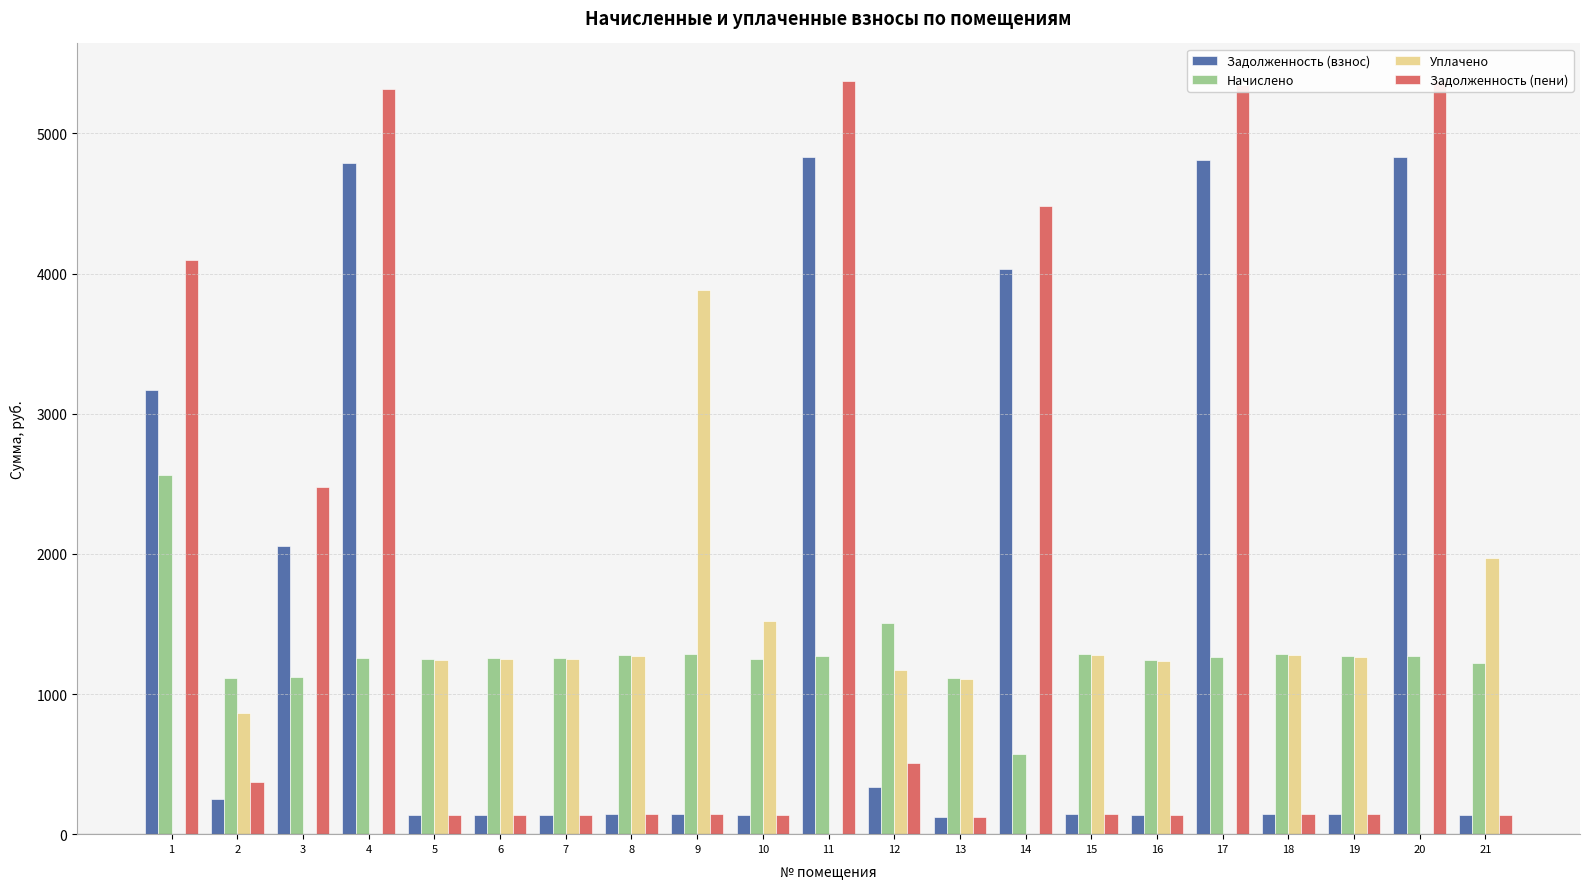

What is the difference between the maximum and minimum values in the Начислено series?

1991.0